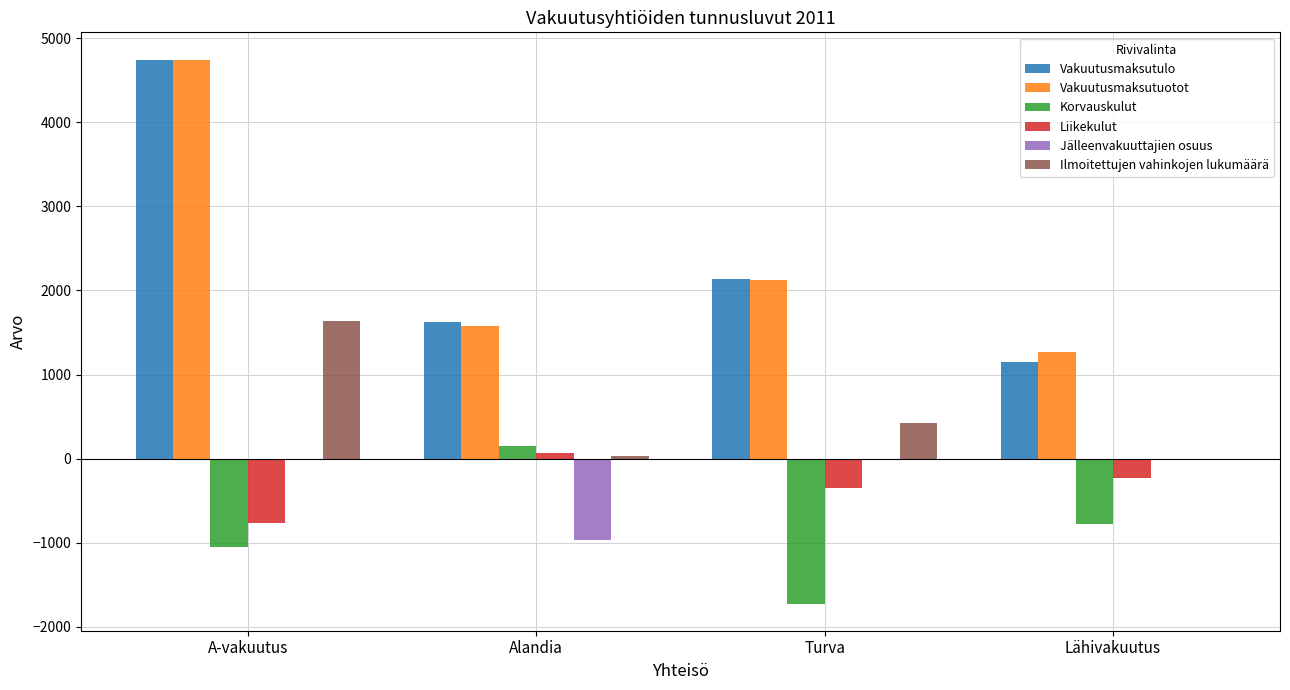

At which category is the sum across all series the highest?

A-vakuutus